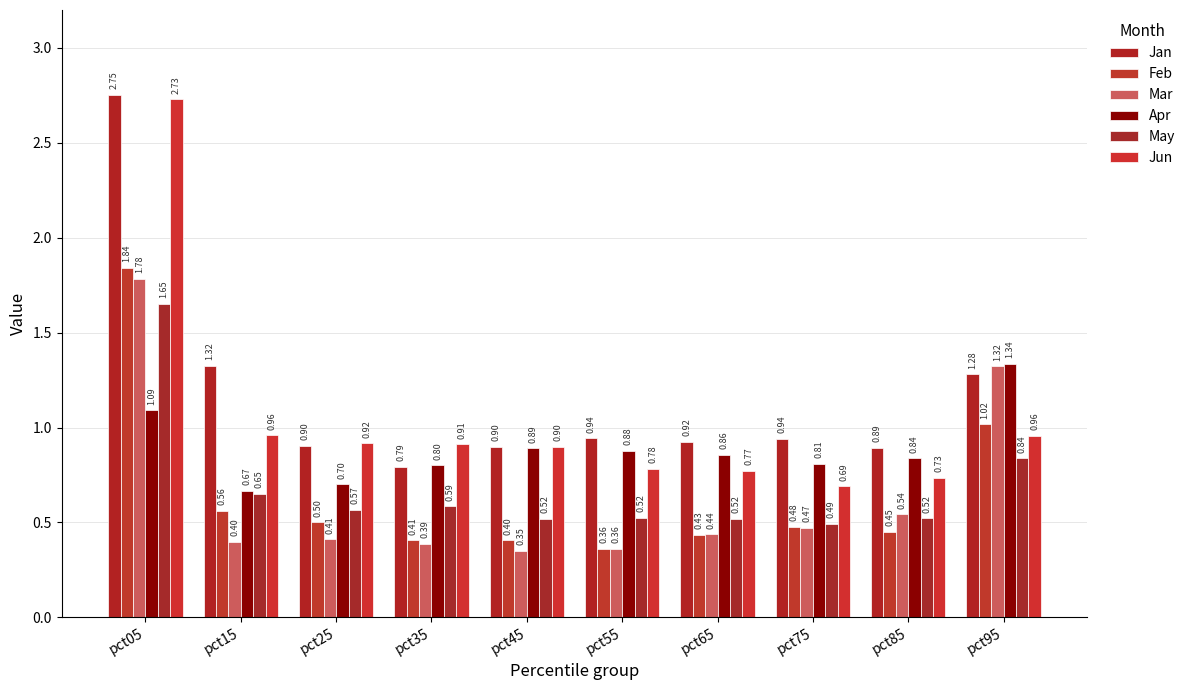

Is the value of Apr at pct75 greater than the value of Mar at pct15?

Yes